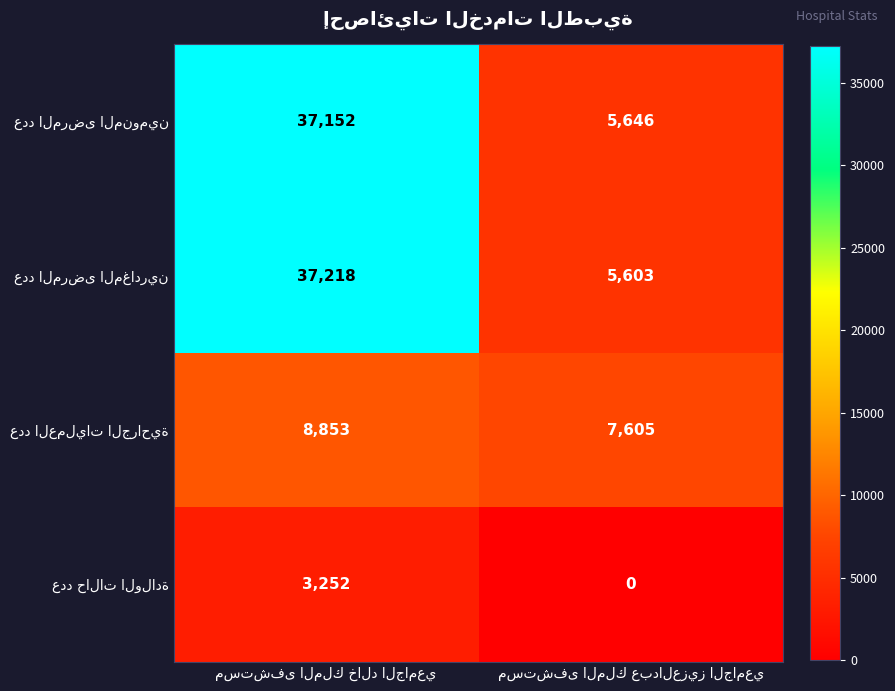

What is the greatest value displayed?

37218